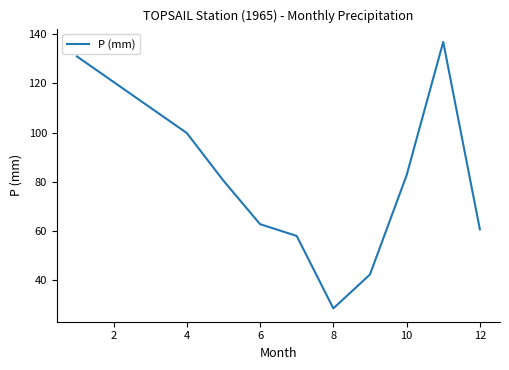

What is the smallest value displayed?

28.4